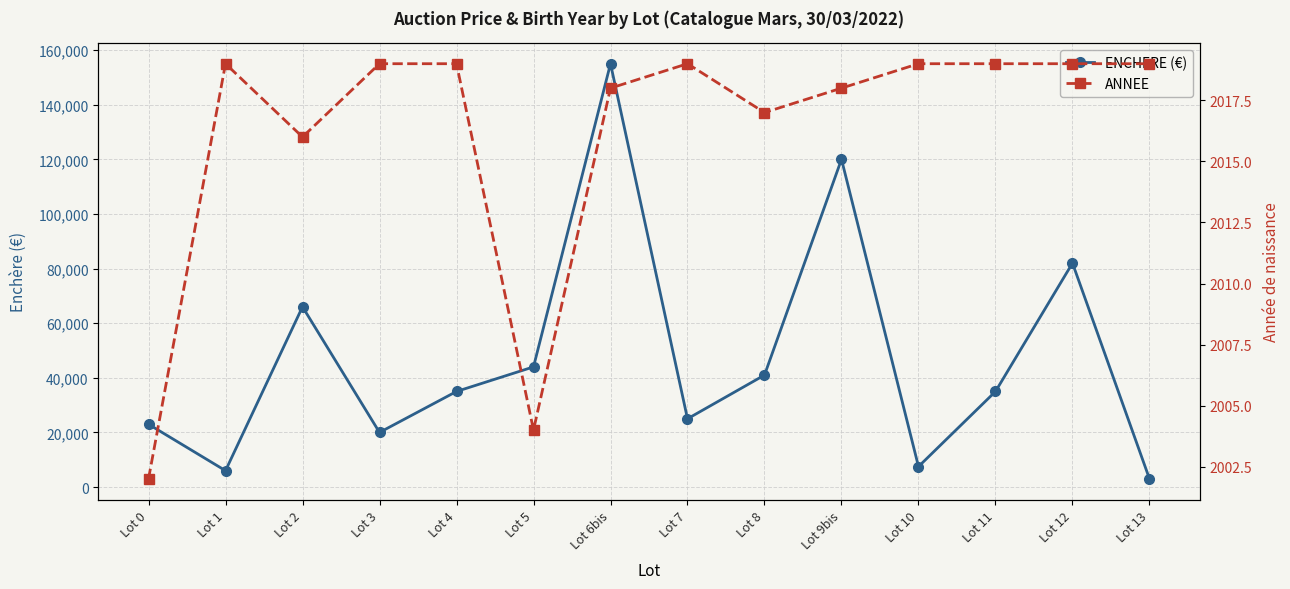

Between Lot 2 and Lot 3, which is larger?

Lot 2